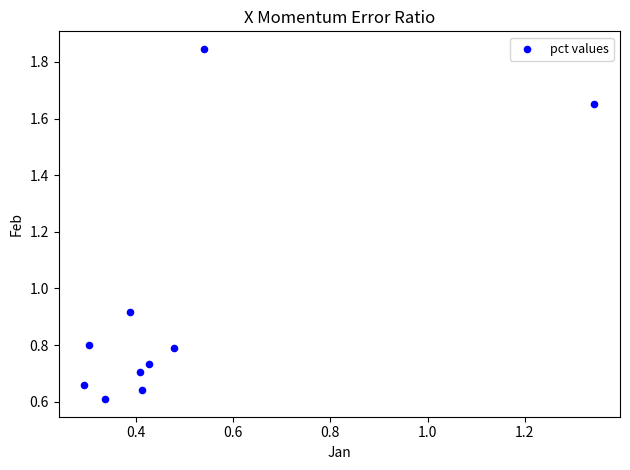

What is the average X value?

0.5